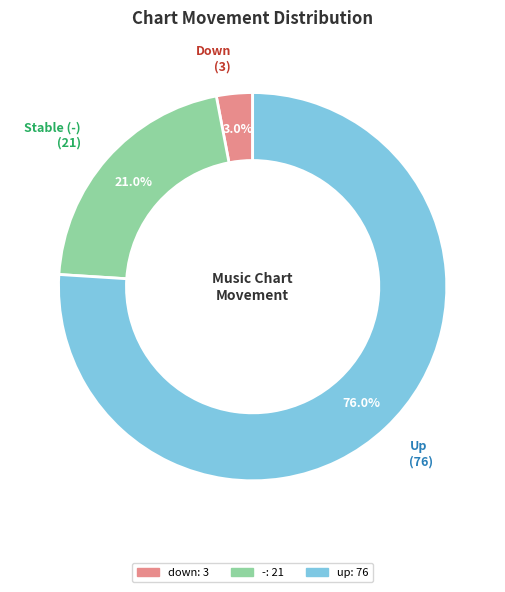

Rank the categories by value from highest to lowest.

up, -, down